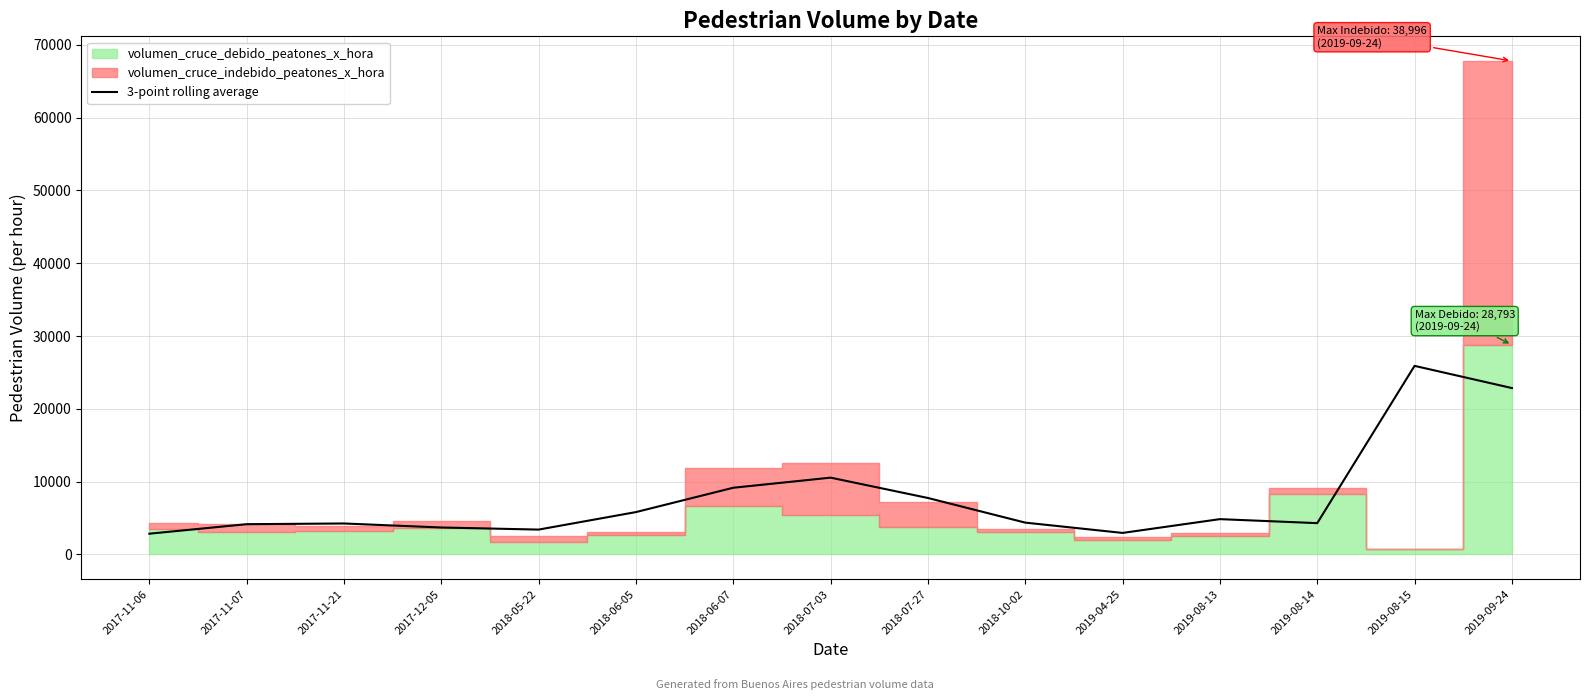

What value does the data have at 2018-06-07?

9159.3